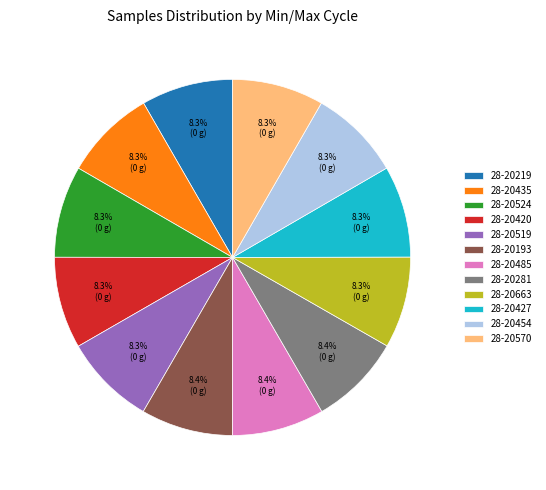

How many slices are in this pie chart?

12